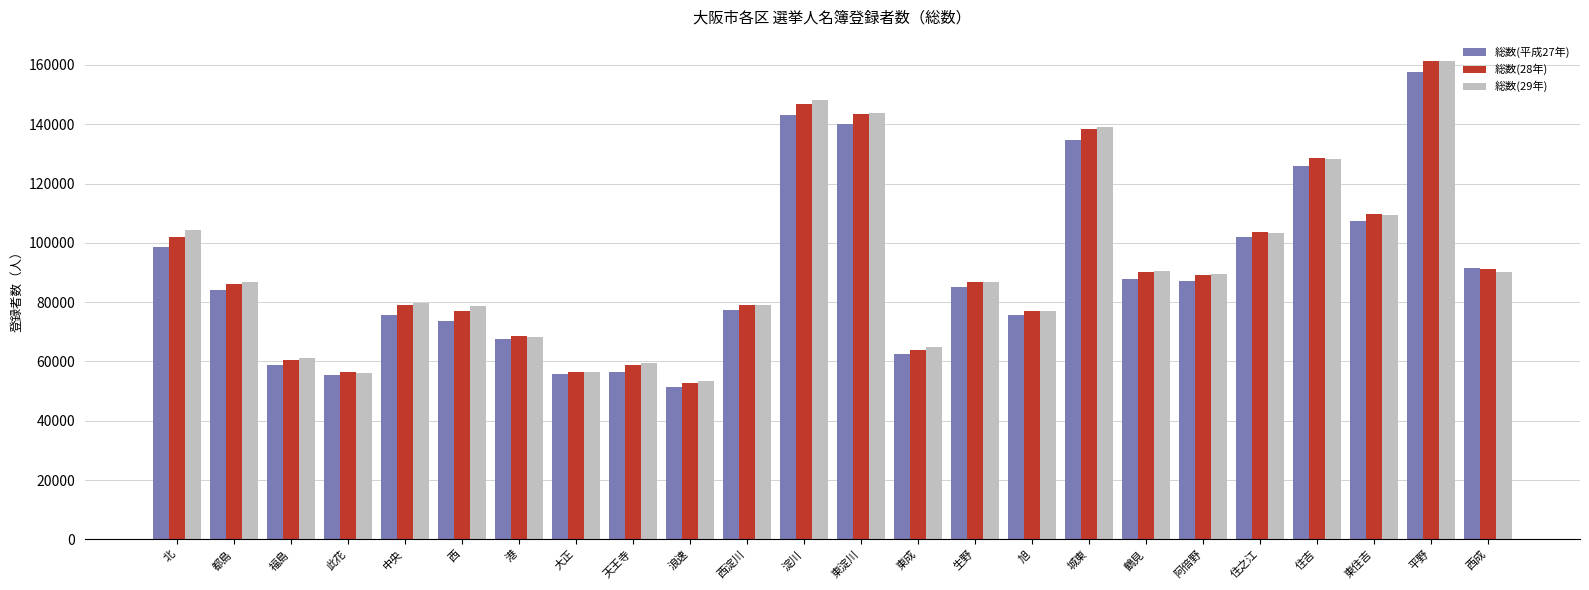

How many data points does each series have?

24